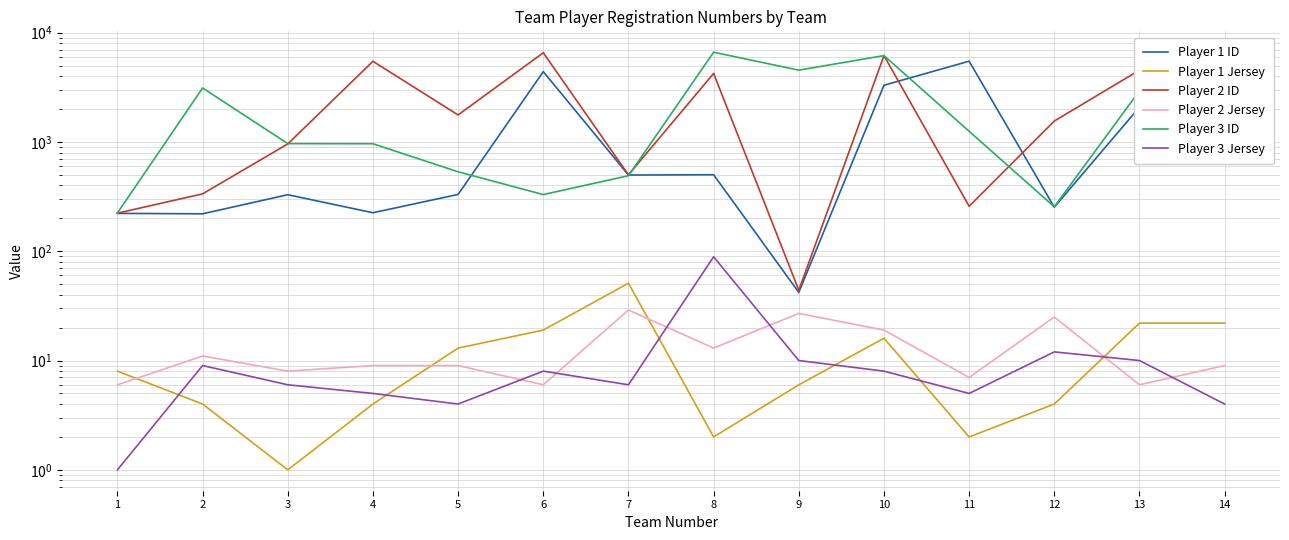

After their last crossing, which series has the higher values: Player 3 ID or Player 1 ID?

Player 3 ID